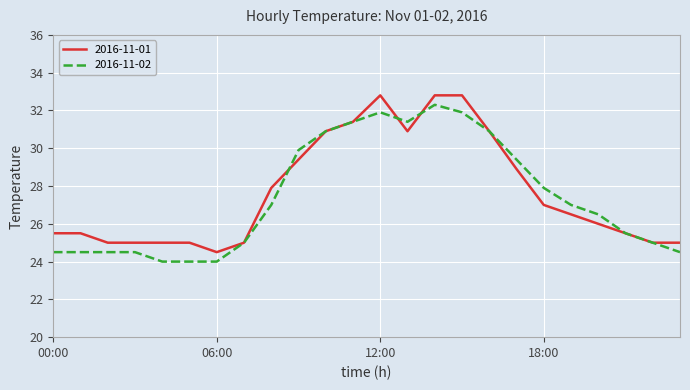

Reading left to right, extract all data points from this chart.

2016-11-01: 25.5	25.5	25.0	25.0	25.0	25.0	24.5	25.0	27.9	29.4	30.9	31.4	32.8	30.9	32.8	32.8	30.9	28.9	27.0	26.5	26.0	25.5	25.0	25.0
2016-11-02: 24.5	24.5	24.5	24.5	24.0	24.0	24.0	25.0	27.0	29.9	30.9	31.4	31.9	31.4	32.3	31.9	30.9	29.4	27.9	27.0	26.5	25.5	25.0	24.5